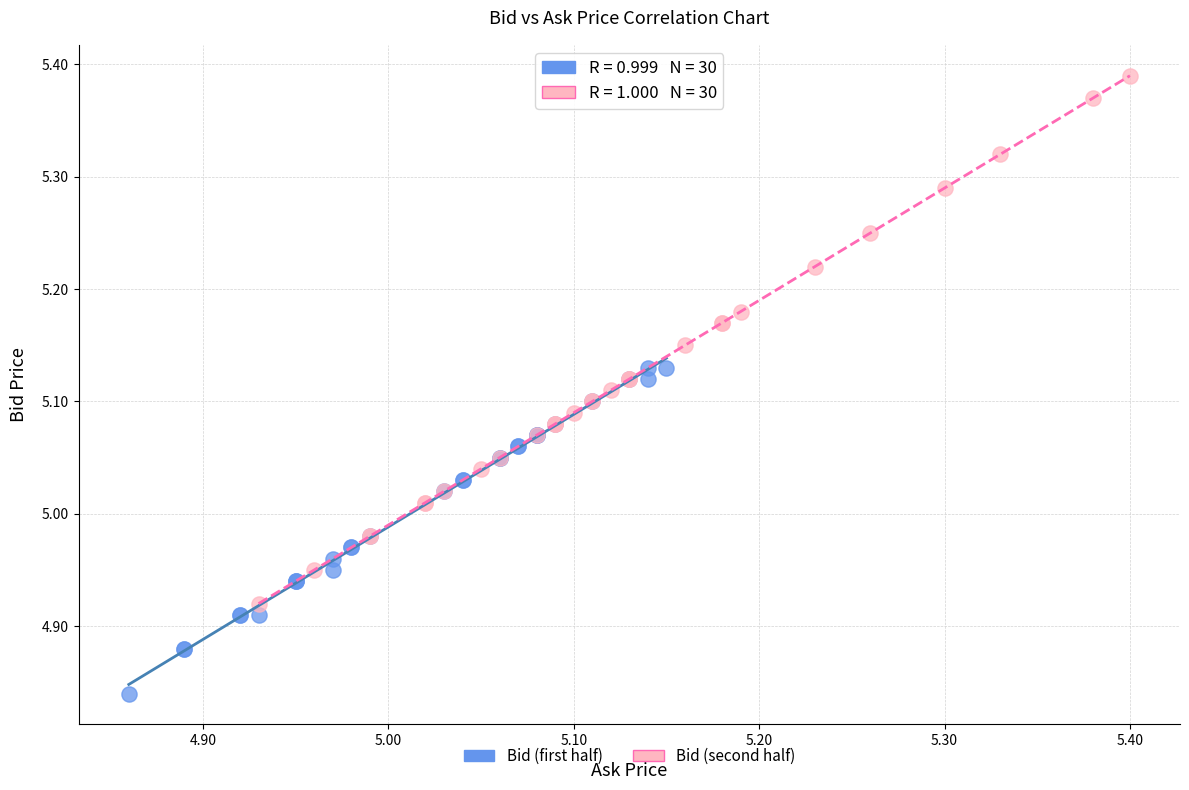

Which series contains the highest Y value?

Bid (second half)